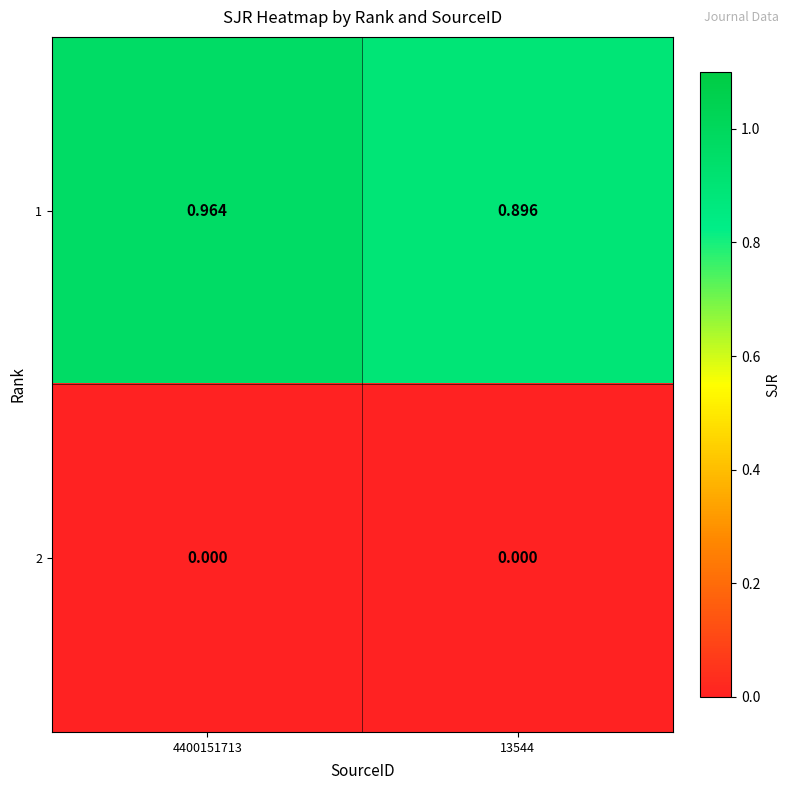

Is the value of 2 at 4400151713 greater than the value of 1 at 4400151713?

No